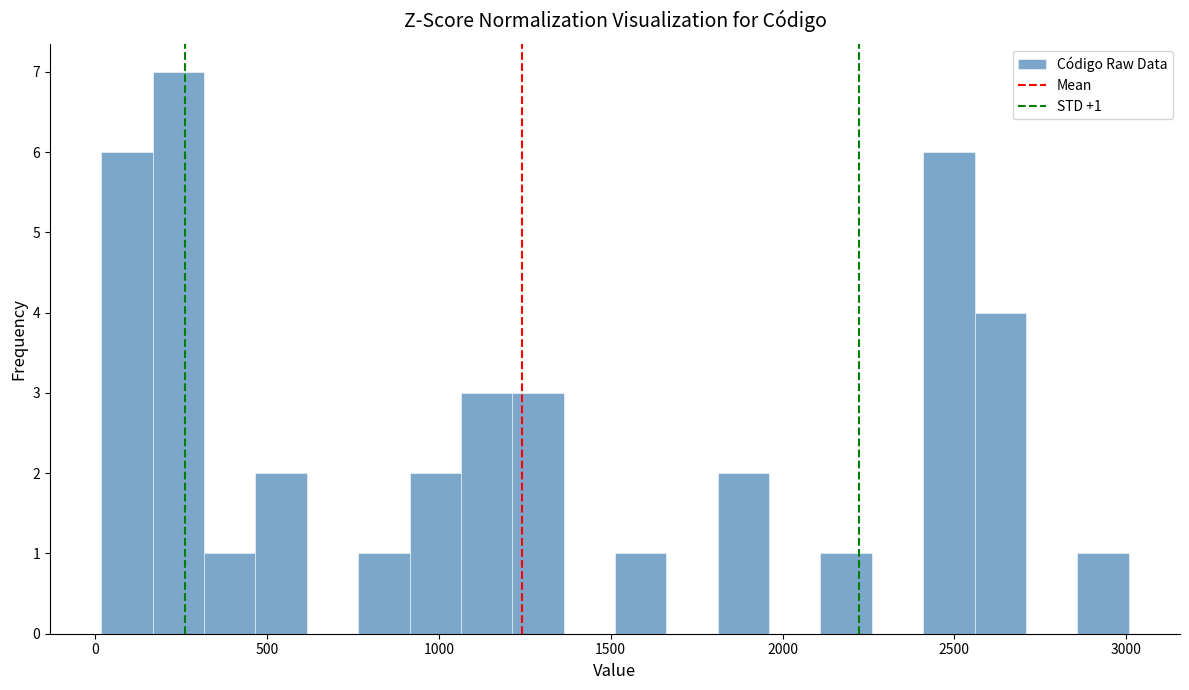

Read against the x-axis, roughly where is the centre of the tallest bar?

250